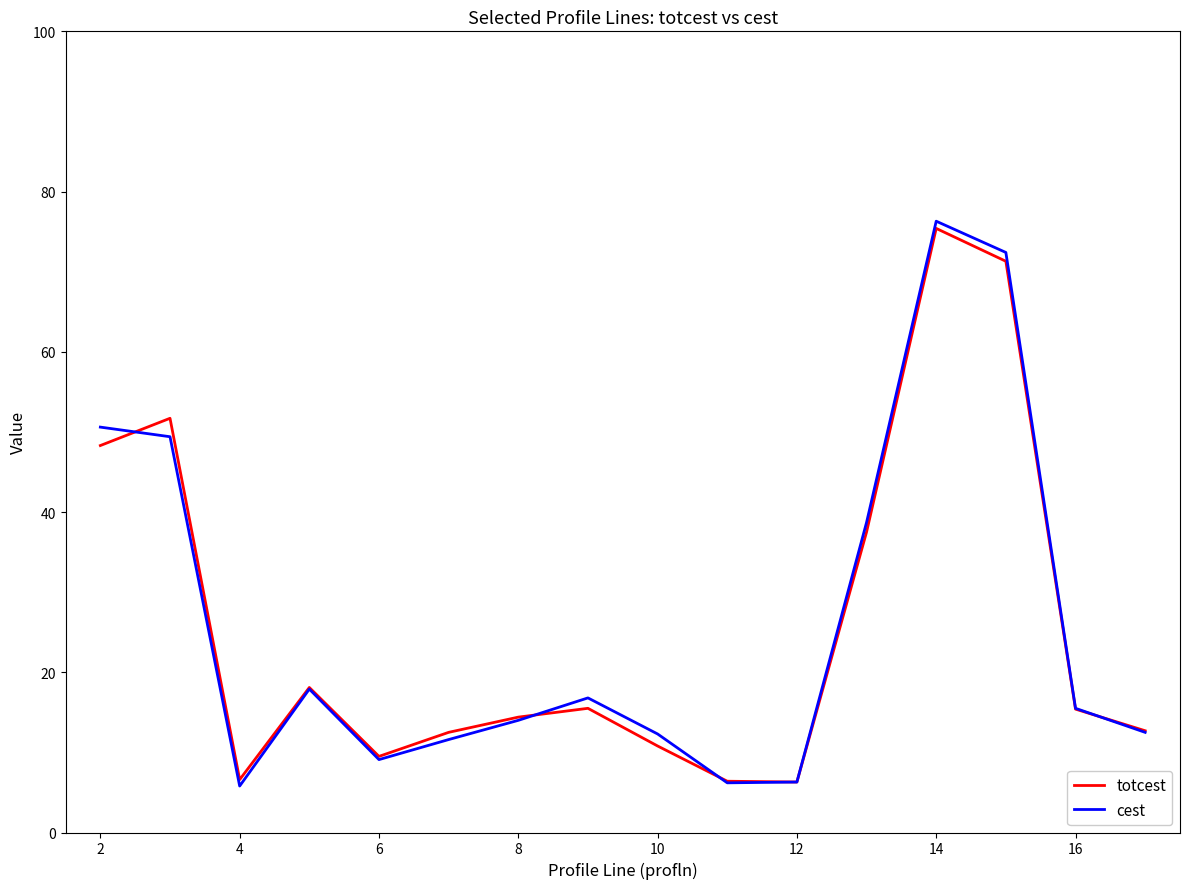

At how many categories does at least one series exceed 42?

4